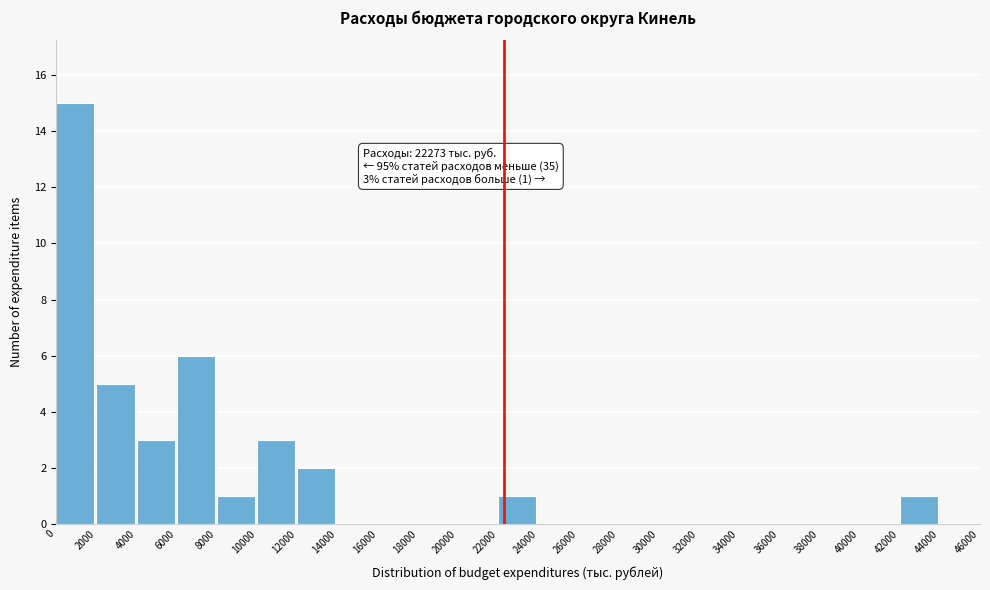

Which range on the x-axis has the tallest bar?

0 to 2000